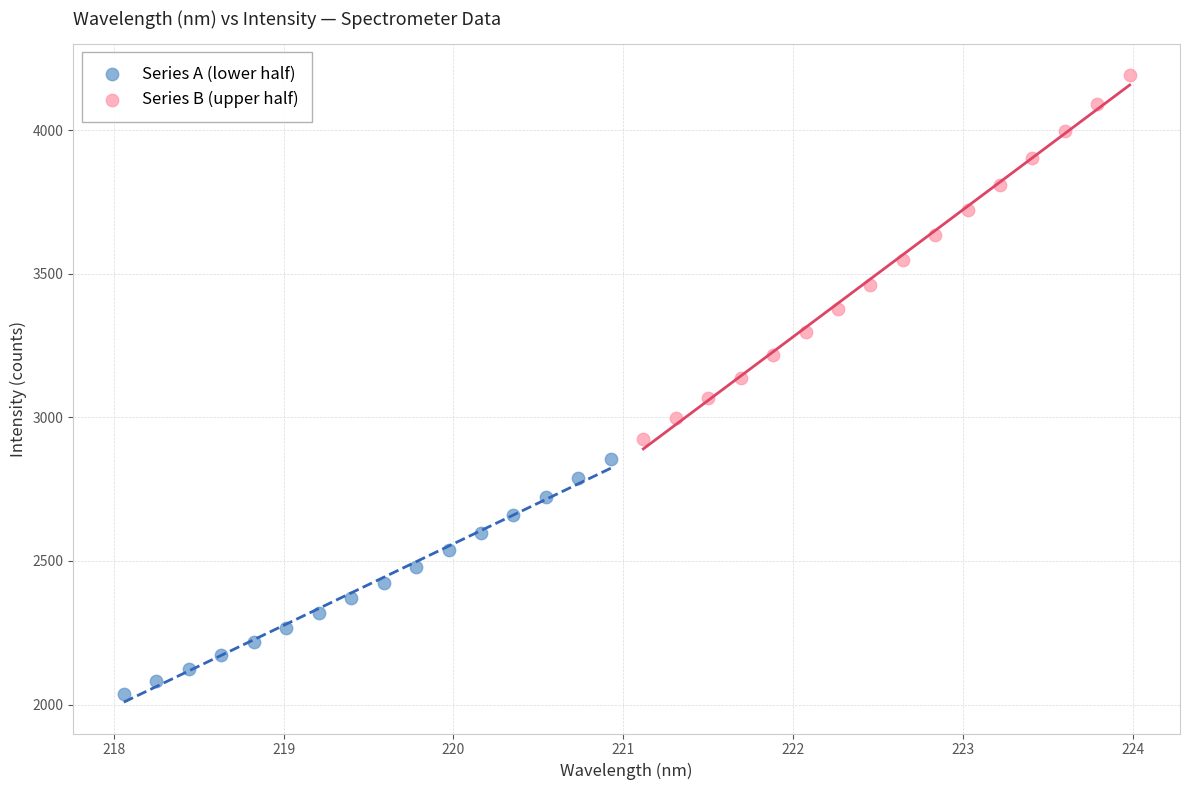

Which series contains the highest Y value?

Series B (upper half)